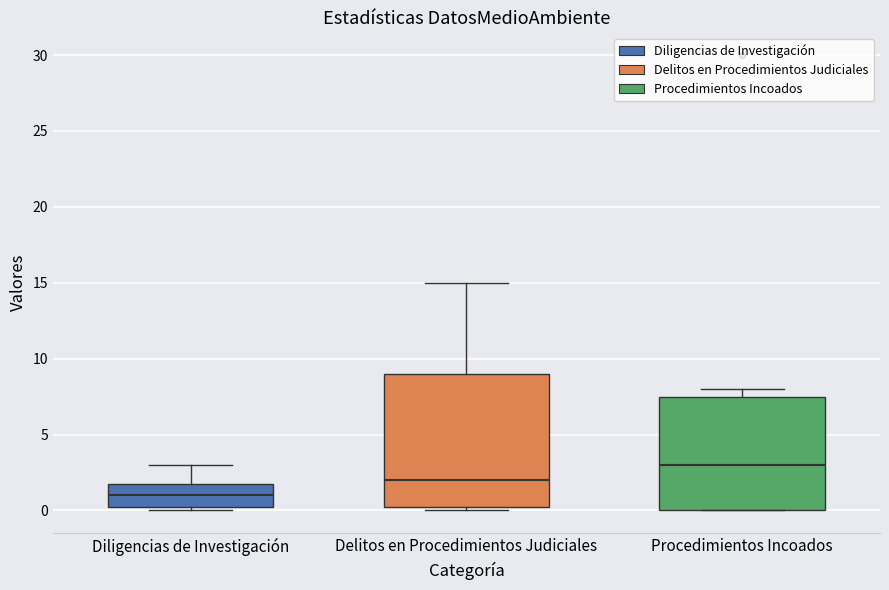

Where is the upper edge of the box for Delitos en Procedimientos Judiciales on the y-axis? The values are not printed on the chart, so give them approximately, as read against the axis.

9.0